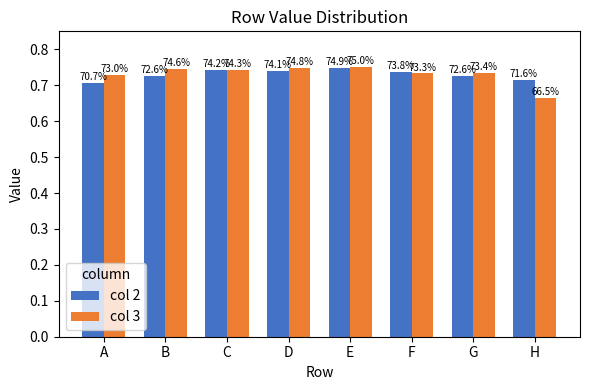

How many bars are there in total?

16